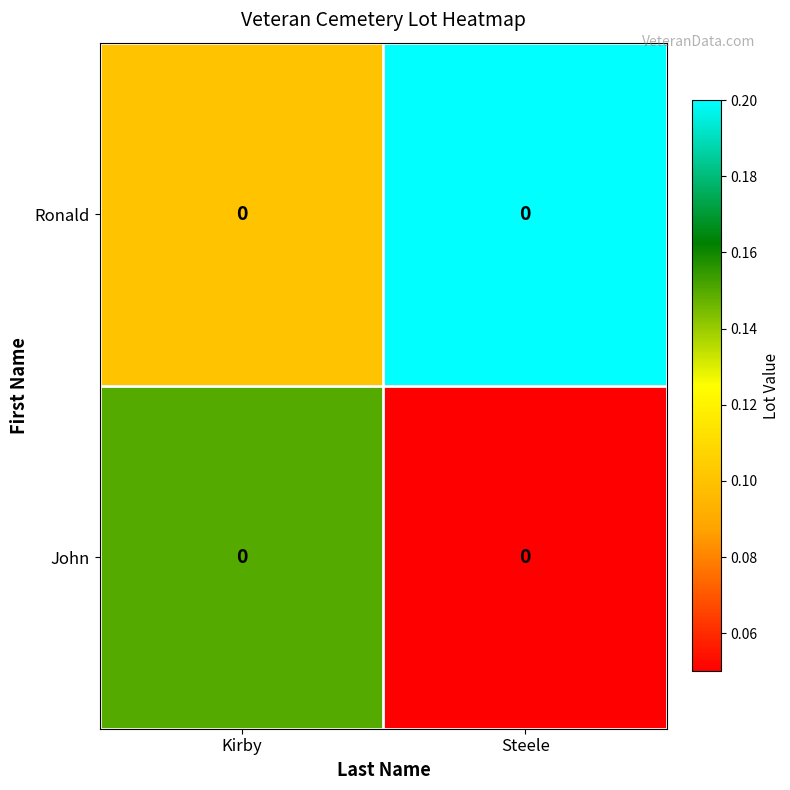

Is the value of Ronald at Kirby greater than the value of John at Steele?

Yes